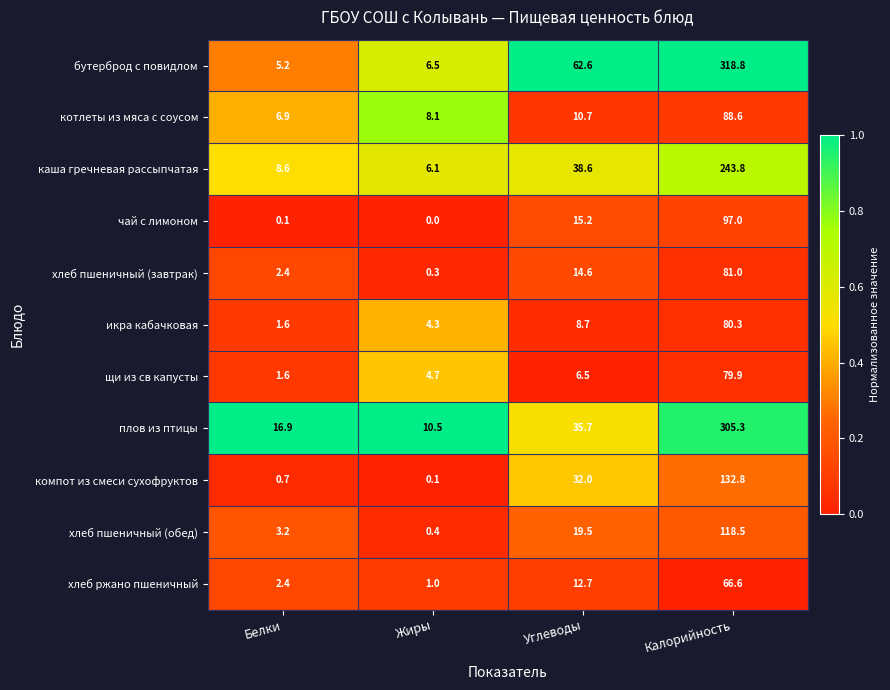

At which label does икра кабачковая first exceed 8?

Углеводы